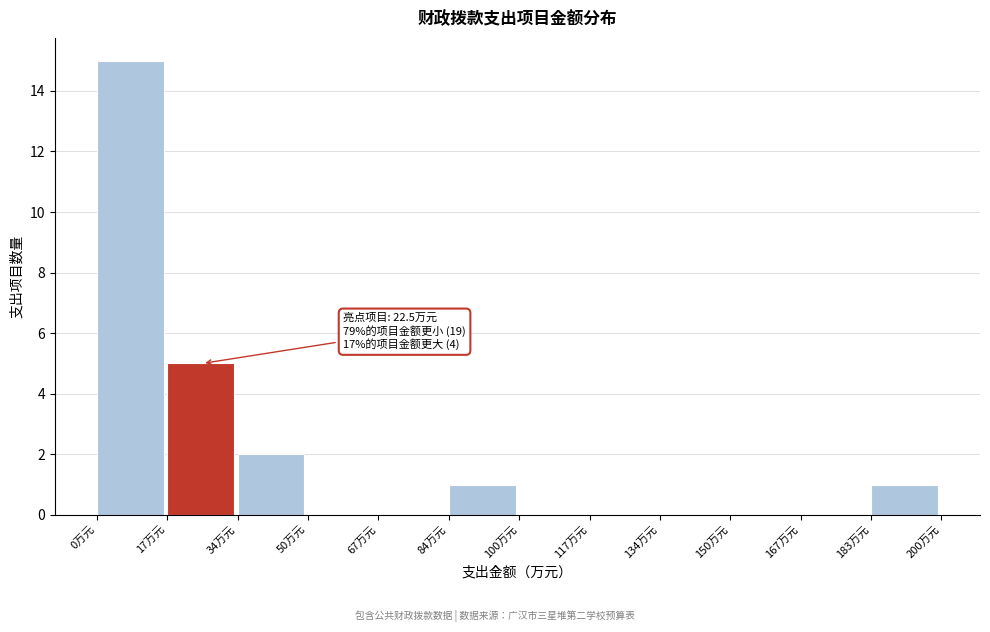

Over which range of the x-axis is the bar tallest?

0 to 16